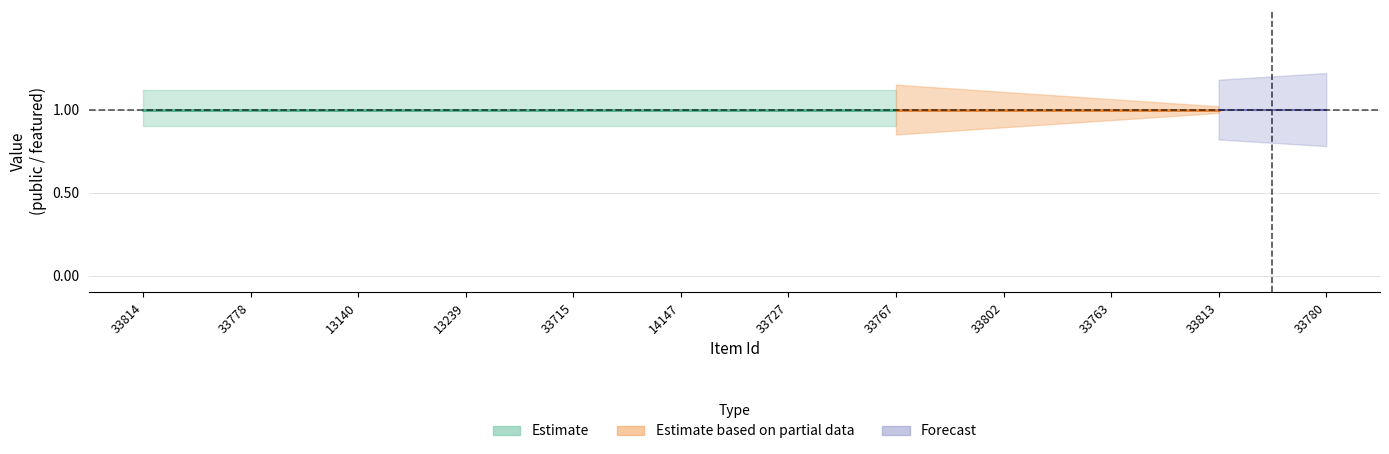

Reading right to left, extract all data points from this chart.

public: 1	1	1	1	1	1	1	1	1	1	1	1
featured: 0	0	0	0	0	0	0	0	0	0	0	0